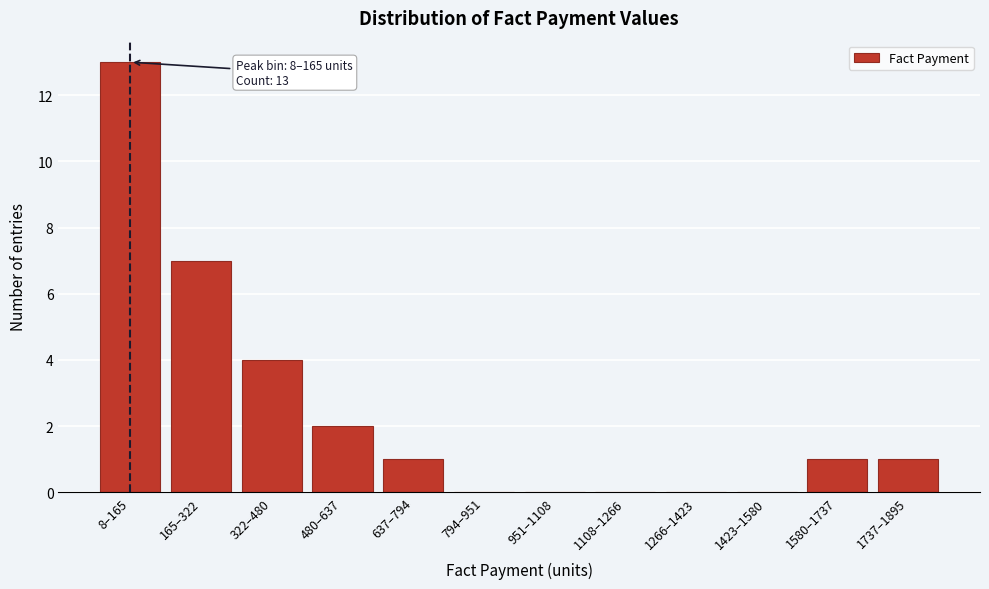

Reading left to right, transcribe all the data shown in this chart.

8–165=13	165–322=7	322–480=4	480–637=2	637–794=1	794–951=0	951–1108=0	1108–1266=0	1266–1423=0	1423–1580=0	1580–1737=1	1737–1895=1